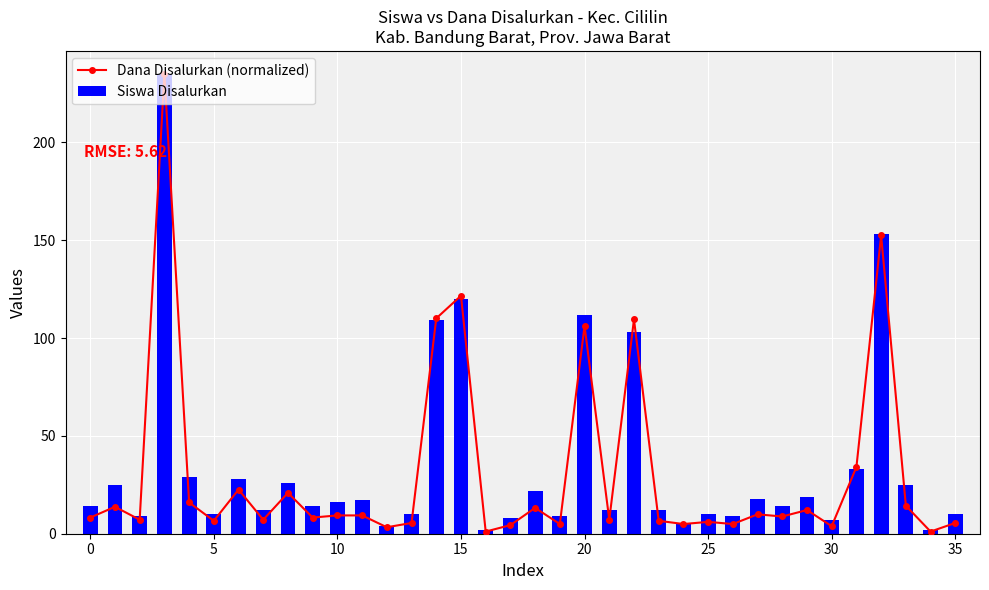

At 16, list the series in order from smallest to largest.

Dana Disalurkan (normalized), Siswa Disalurkan